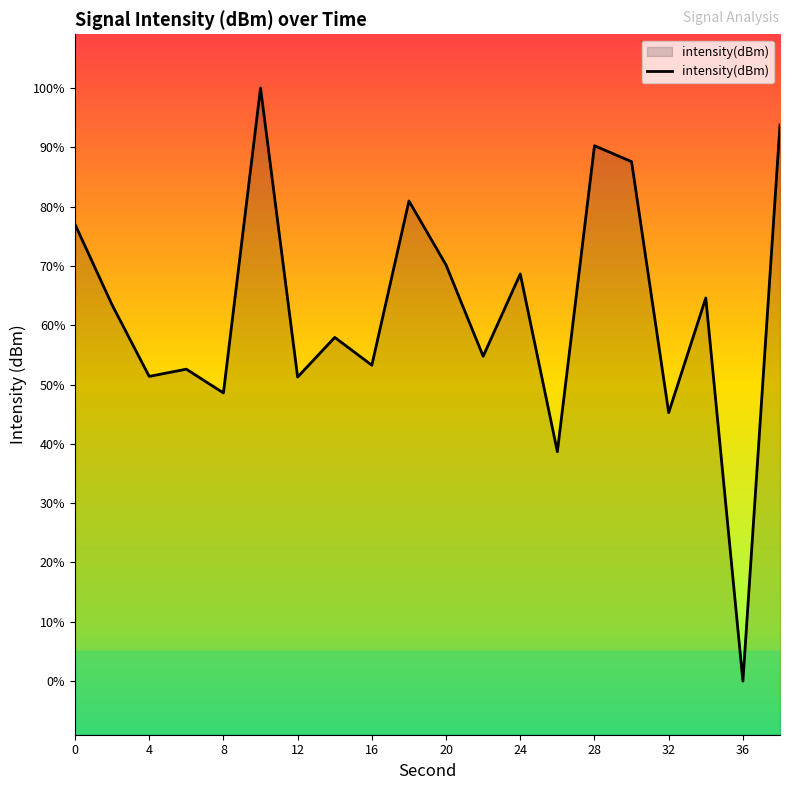

How many lines are shown in the chart?

1